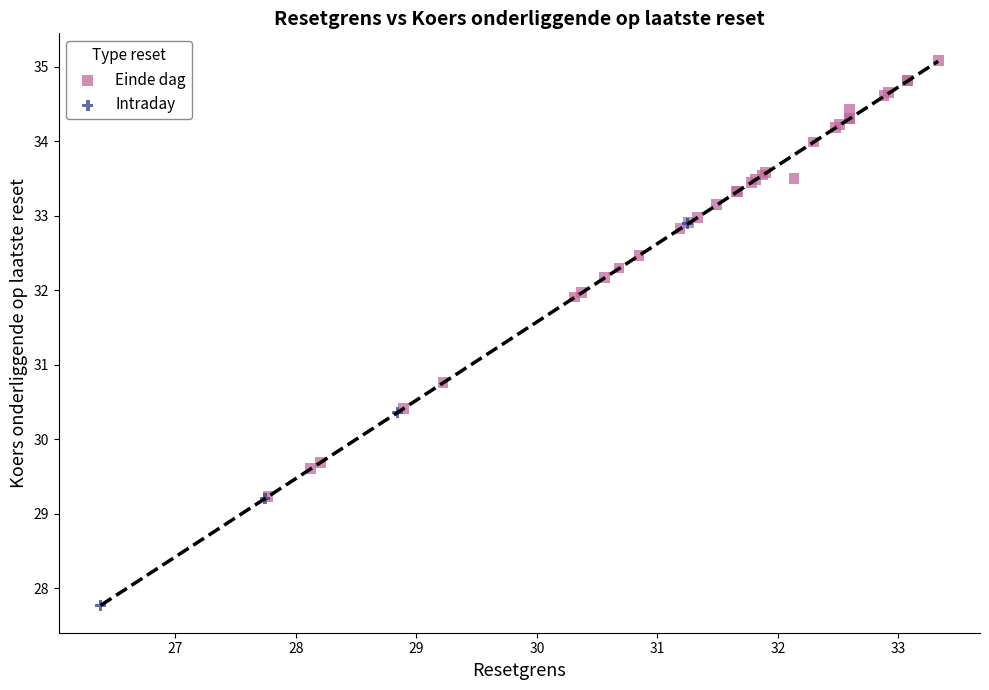

Which series contains the lowest Y value?

Intraday